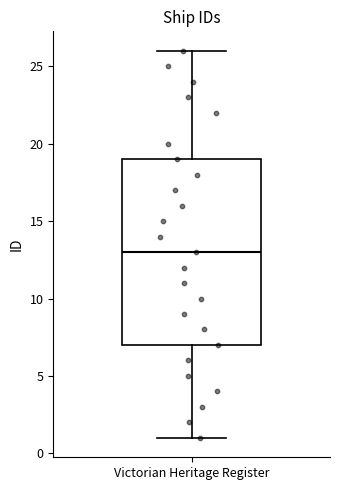

Read this box plot against the y-axis: the position of the median line, the range covered by the box, and the ends of both whiskers. The values are not printed on the chart, so give them approximately, as read against the axis.

median 13, box 7 to 19, whiskers 1 to 26